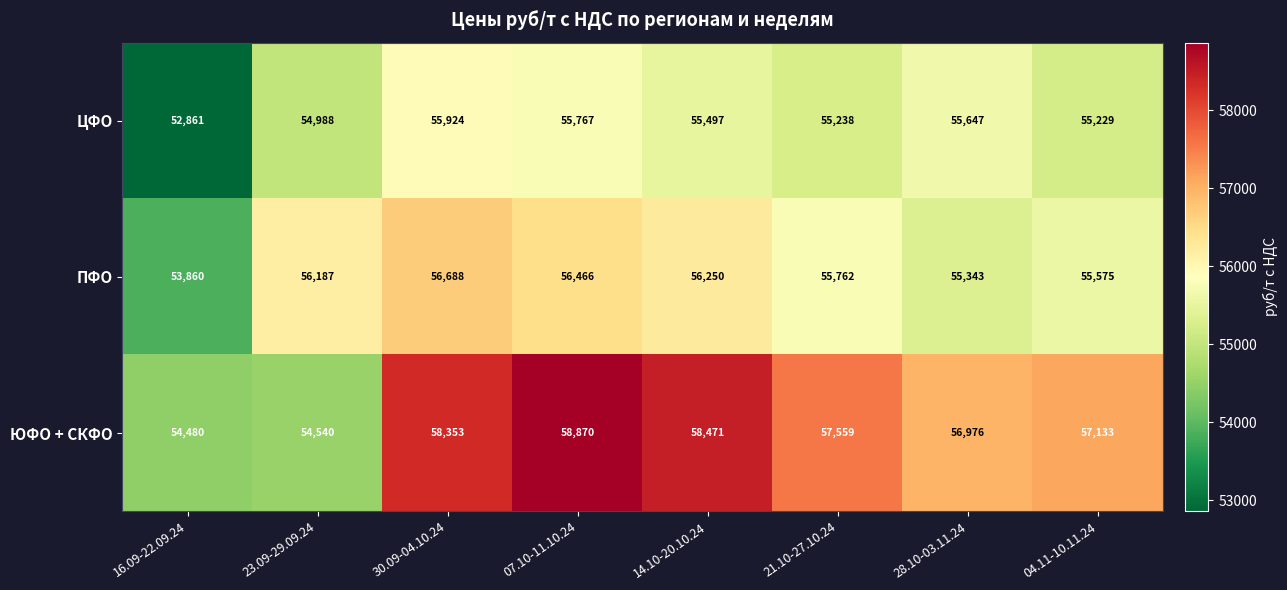

List the series in order of their peak value, lowest first.

ЦФО, ПФО, ЮФО + СКФО